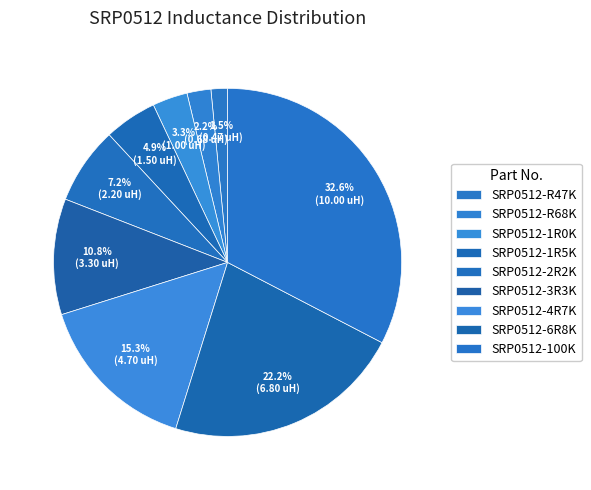

How many segments does this pie chart have?

9